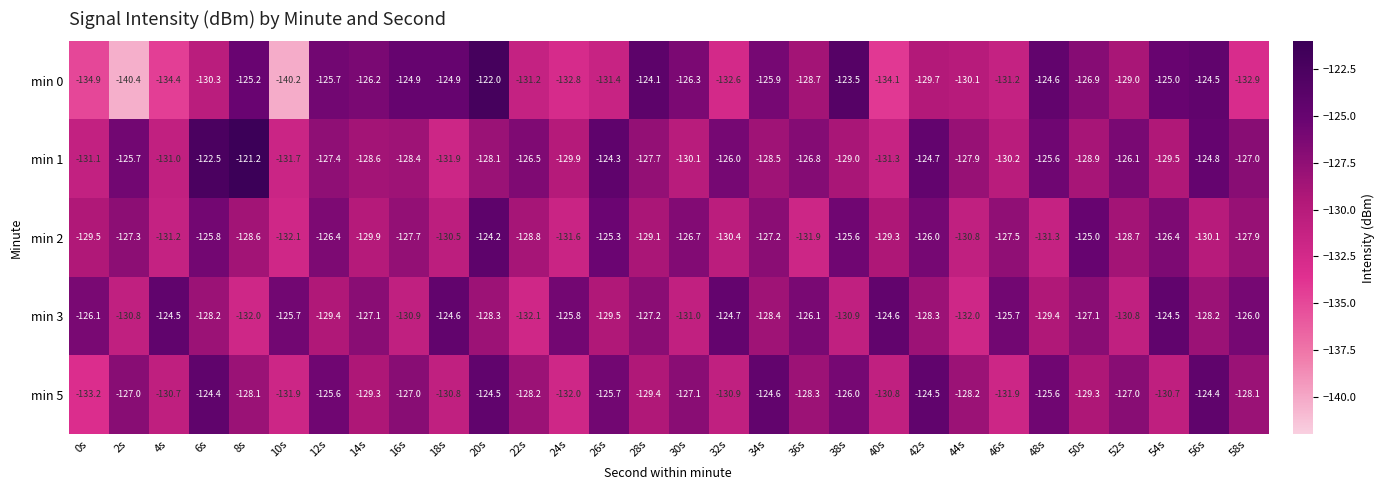

Which series has the largest total across all categories?

min 1